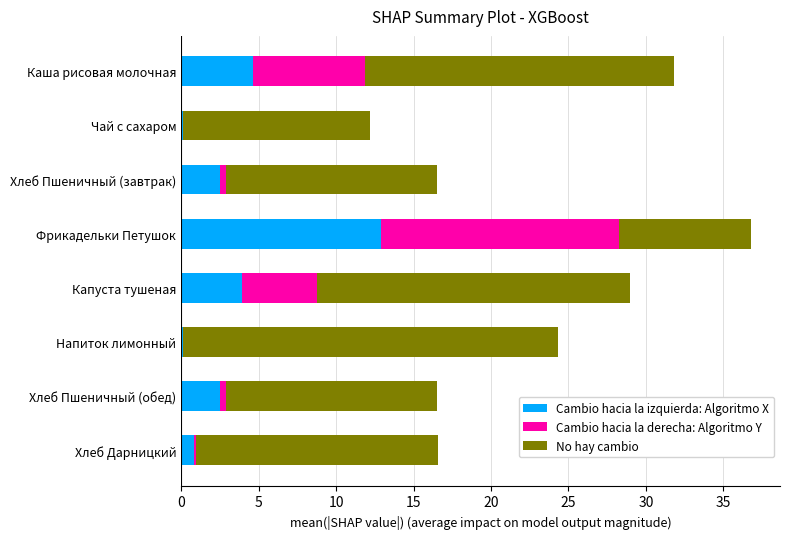

The value of Cambio hacia la izquierda: Algoritmo X at Хлеб Пшеничный (завтрак) is 2.5. True or false?

True